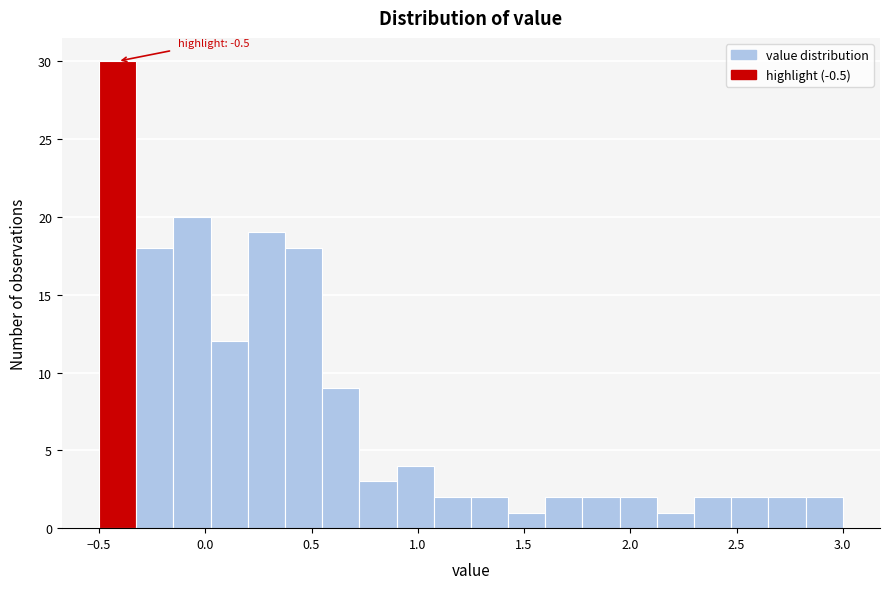

Read against the x-axis, roughly where is the centre of the tallest bar?

-0.40